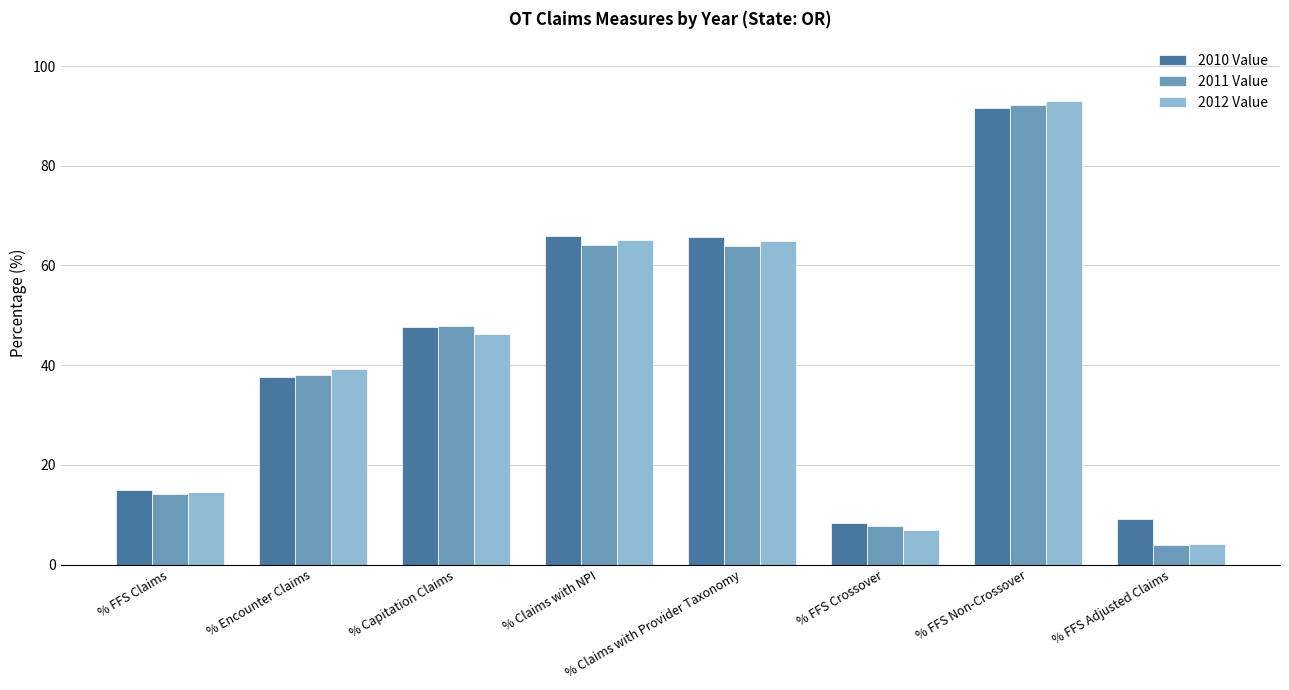

At which label does 2011 Value first exceed 47?

% Capitation Claims